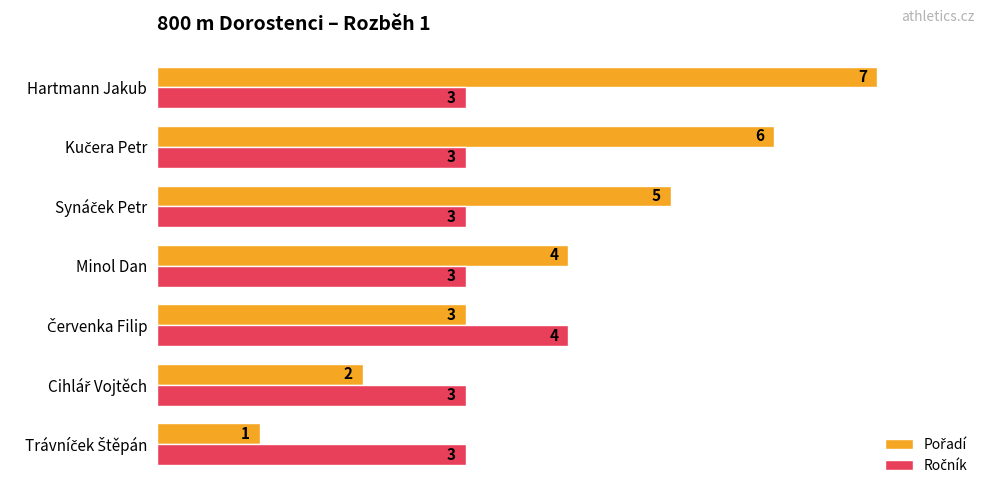

Which category has the highest value across all series?

Hartmann Jakub